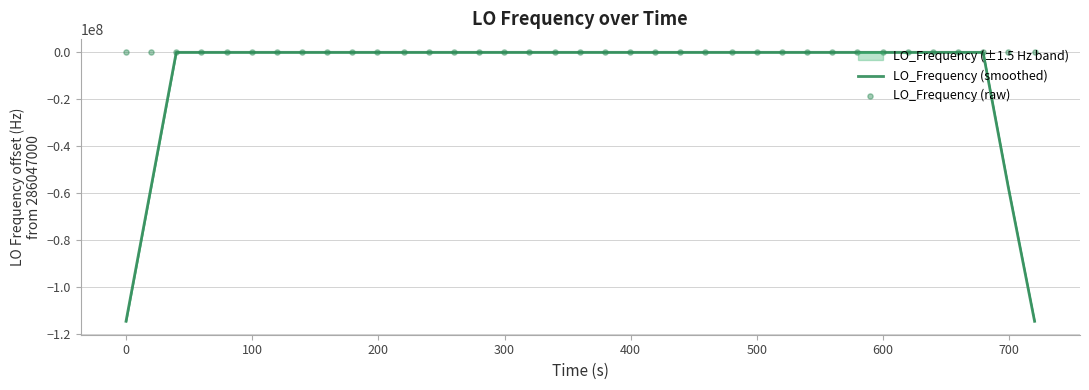

At how many categories does at least one series exceed -68591350?

37